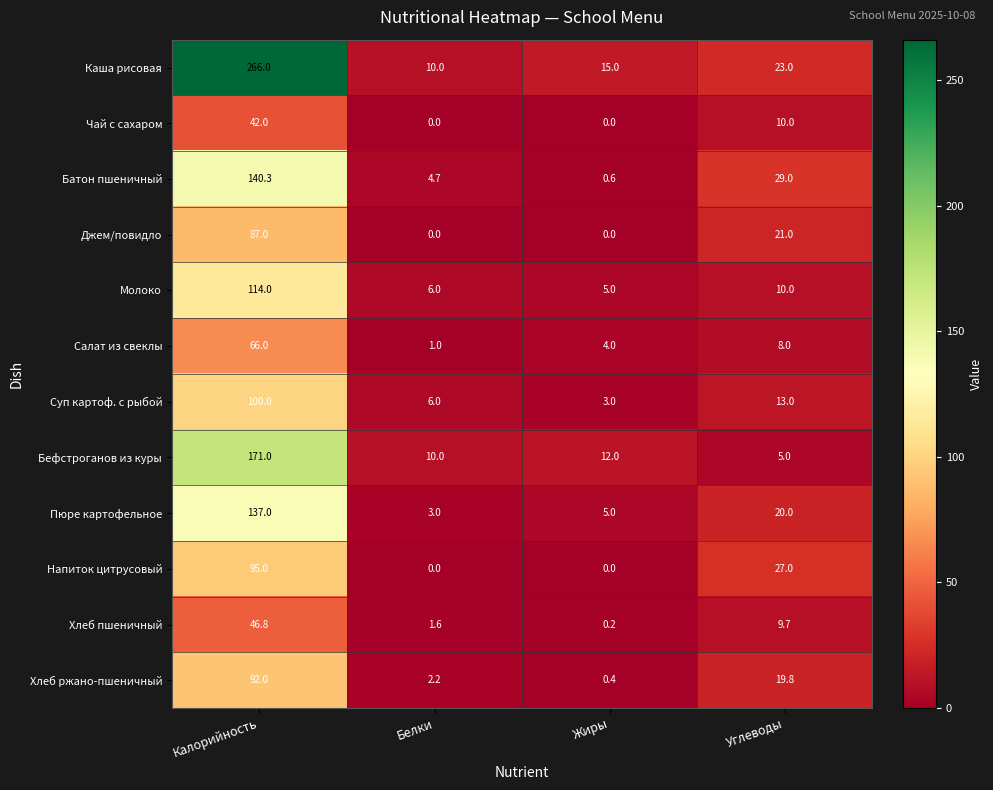

What is the highest value of the Хлеб пшеничный series?

46.8